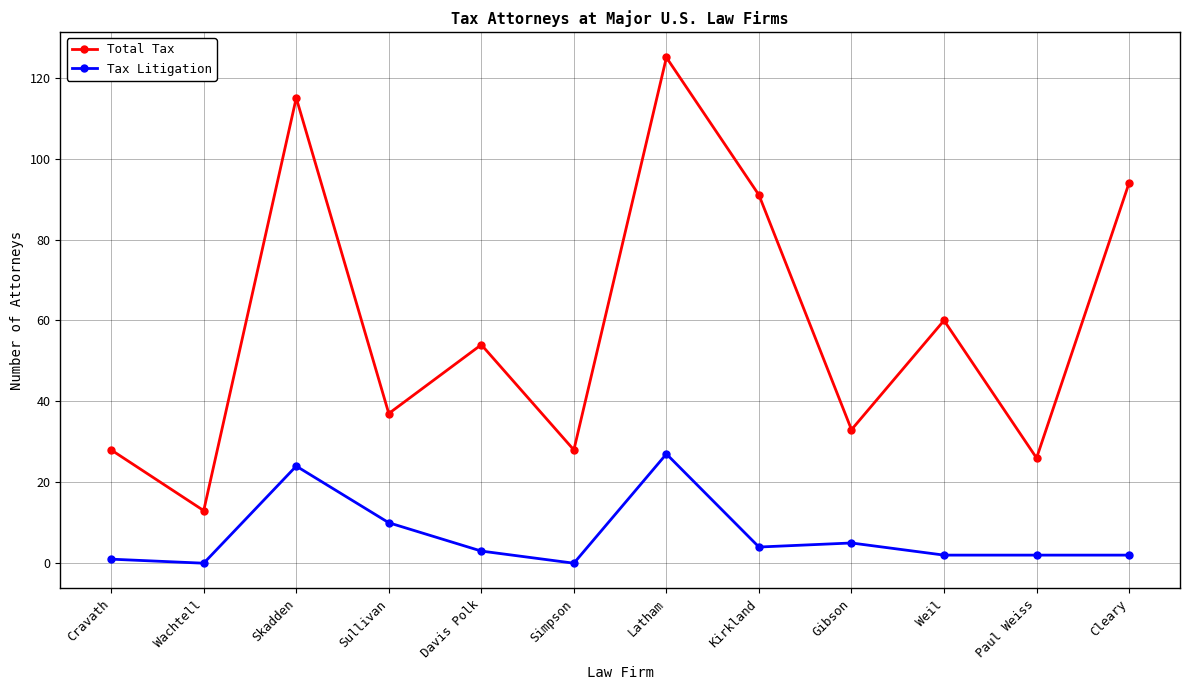

What is the label of the 11th point from the right?

Wachtell